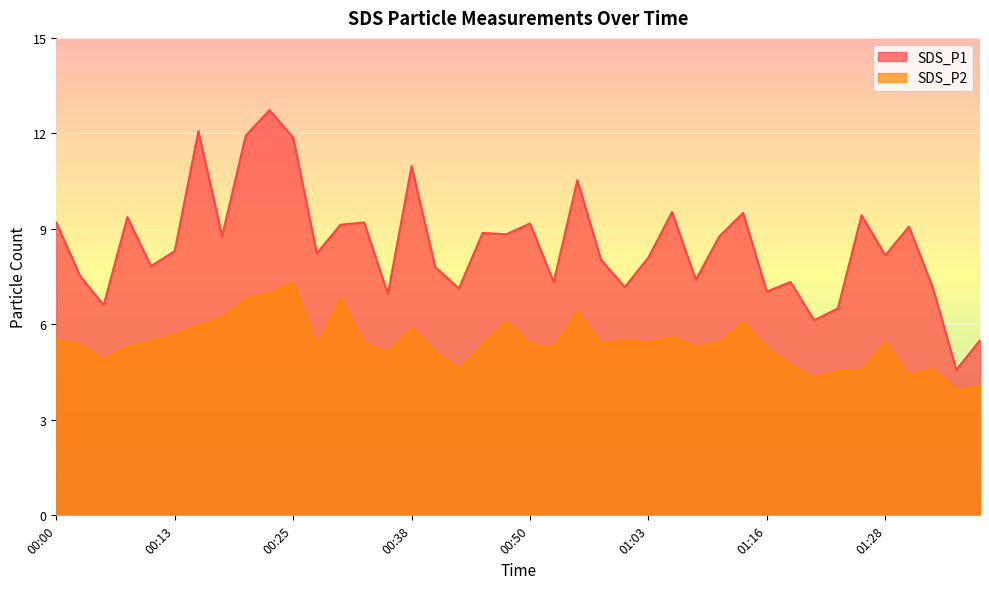

The SDS_P1 series shows 8.8 at 01:10. True or false?

True